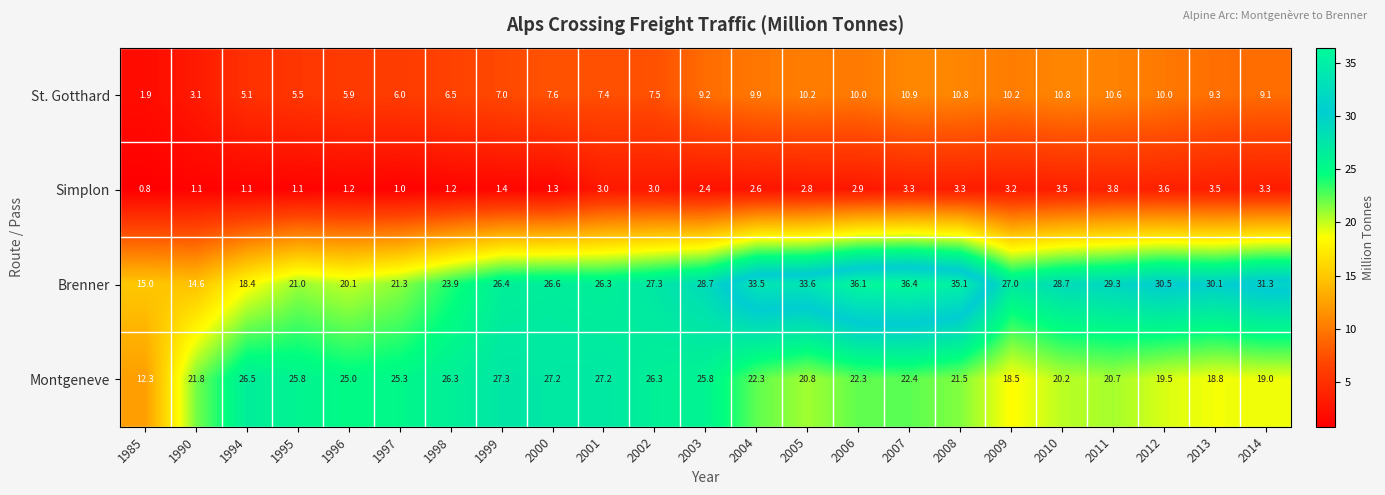

What is the difference between the Simplon values at 2013 and 1998?

2.3